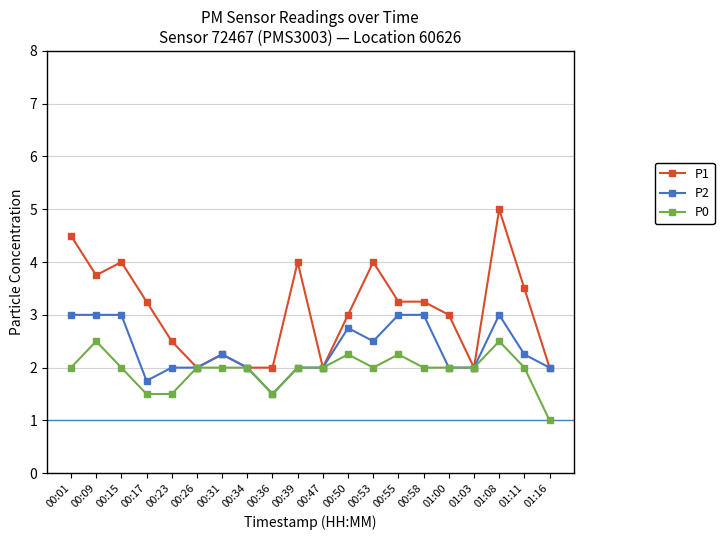

What is the difference between the second highest and second lowest values in the P0 series?

1.0